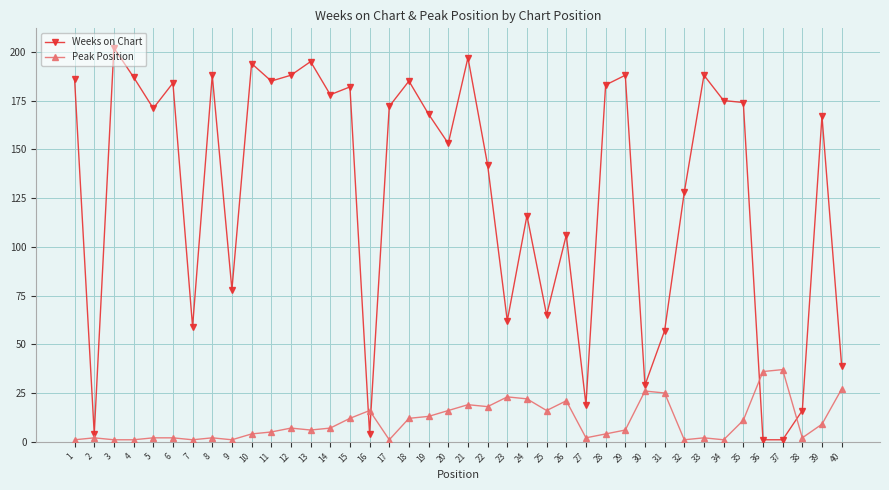

At which label is Weeks on Chart closest to 101?

26